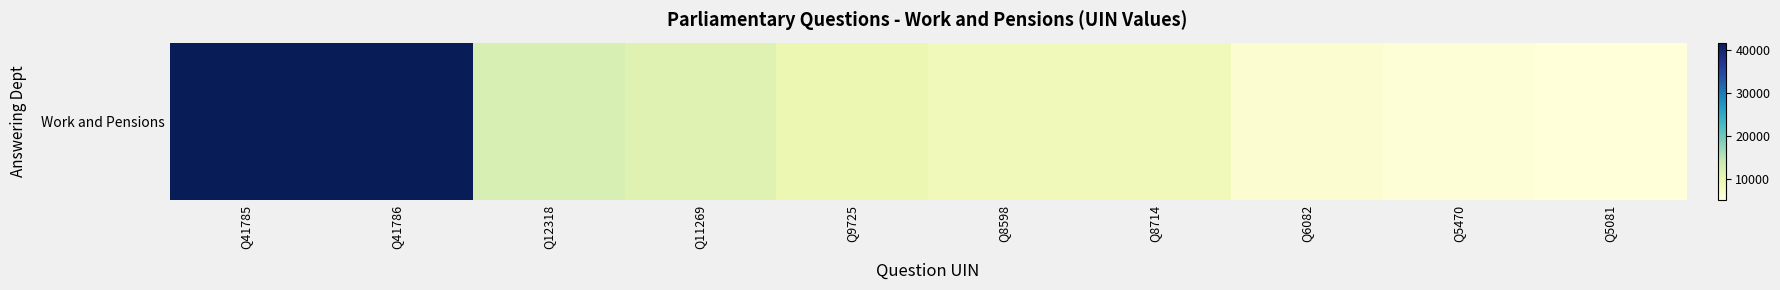

What is the greatest value displayed?

41786